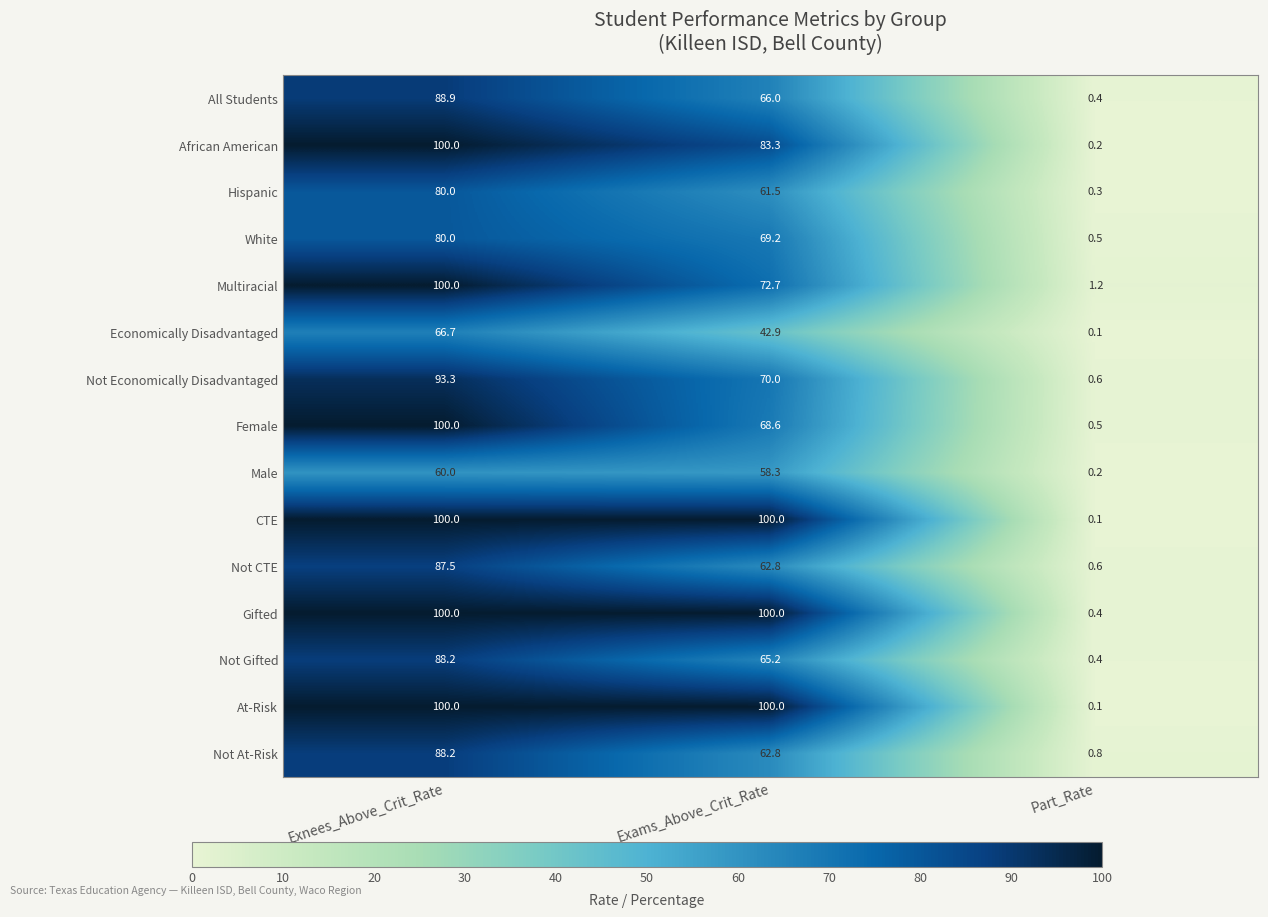

What is the difference between the highest and lowest values at Exams_Above_Crit_Rate?

57.1